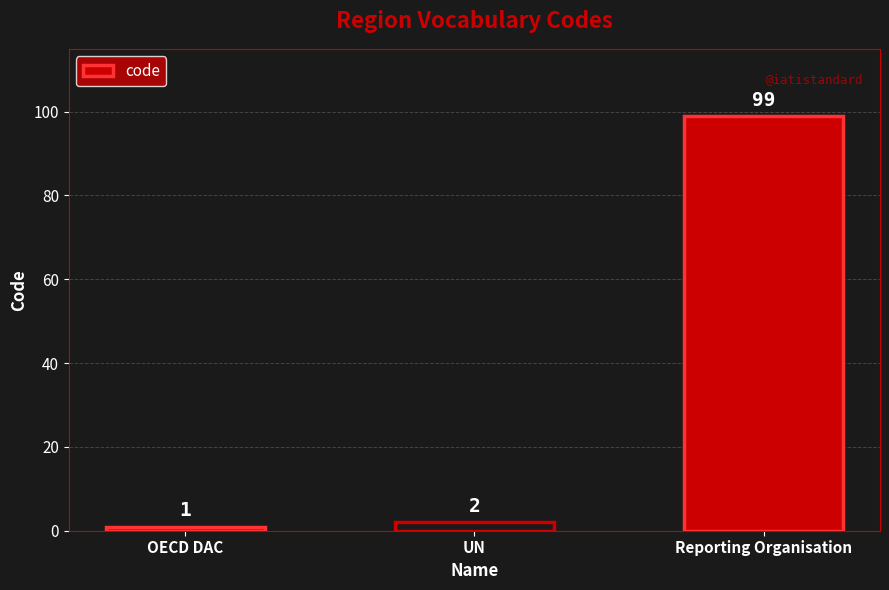

Is it true that the value at OECD DAC is 1?

True